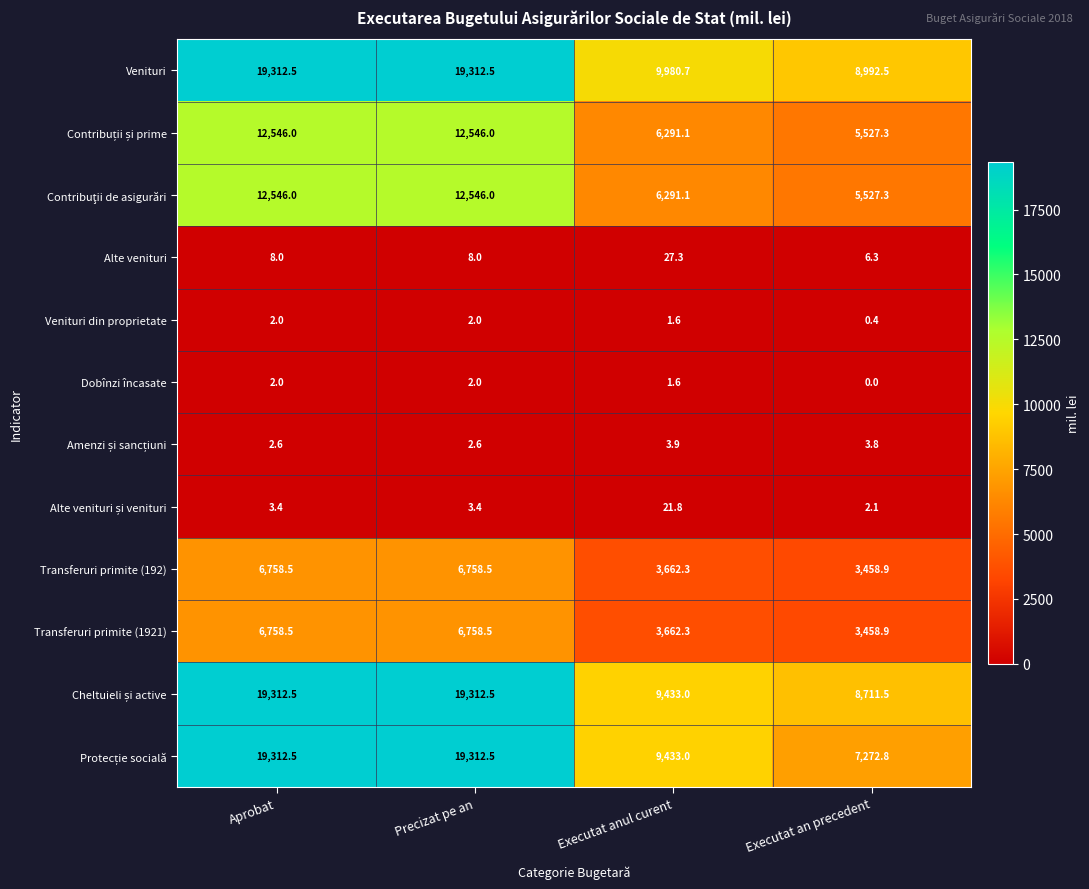

What is the total value across all series at Executat an precedent?

42961.8